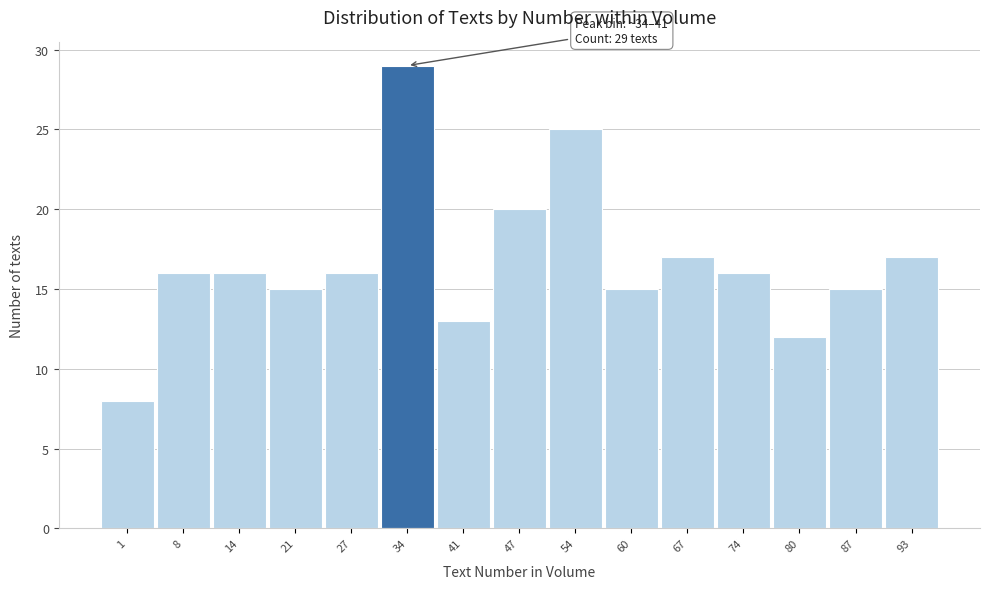

Reading left to right, list all the values displayed in this chart.

1=8	8=16	14=16	21=15	27=16	34=29	41=13	47=20	54=25	60=15	67=17	74=16	80=12	87=15	93=17